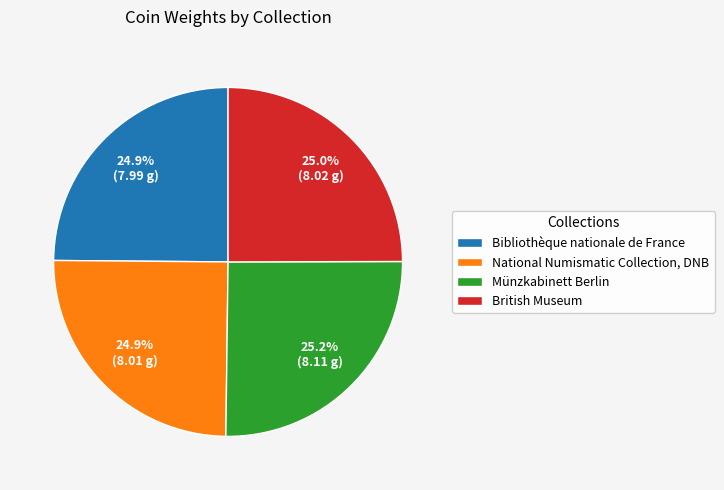

To the nearest percent, what portion does National Numismatic Collection, DNB represent?

25%